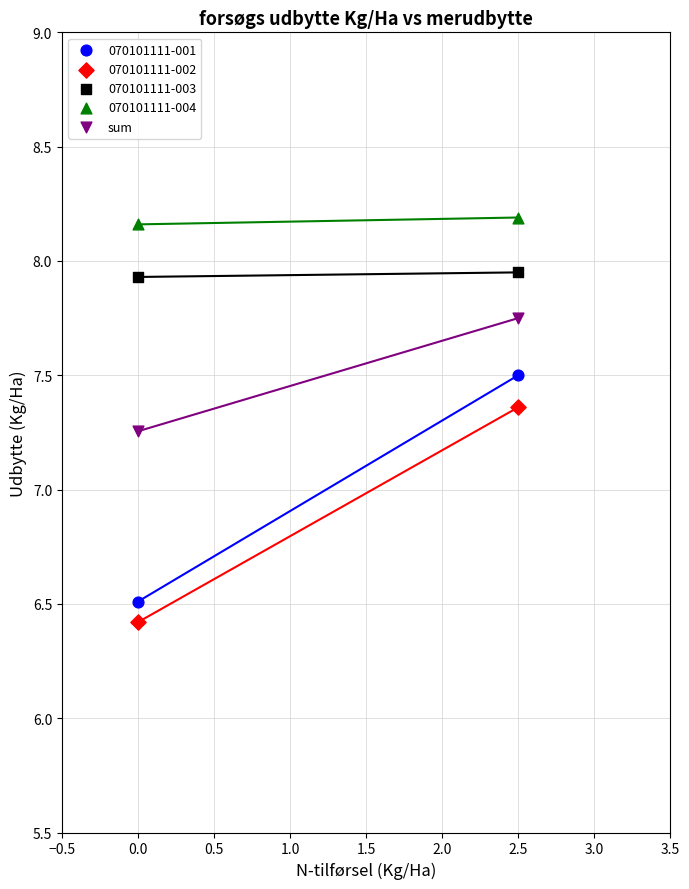

Across all data points, what is the range of X values (max minus min)?

2.5